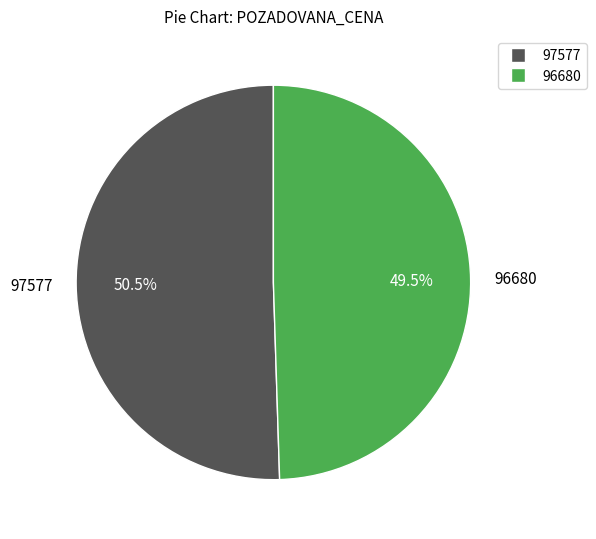

Which slice is the smallest?

96680